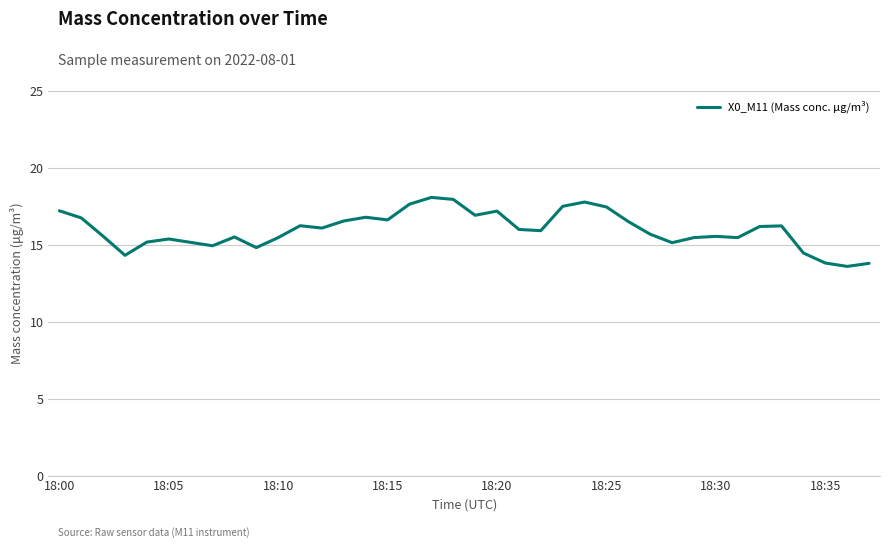

What is the difference between the maximum and minimum values?

4.5